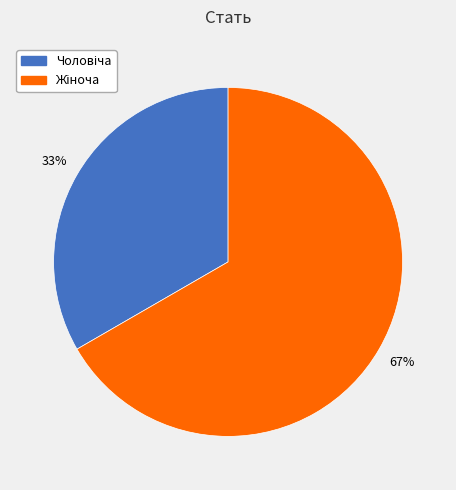

To the nearest percent, what is the average slice percentage?

50%